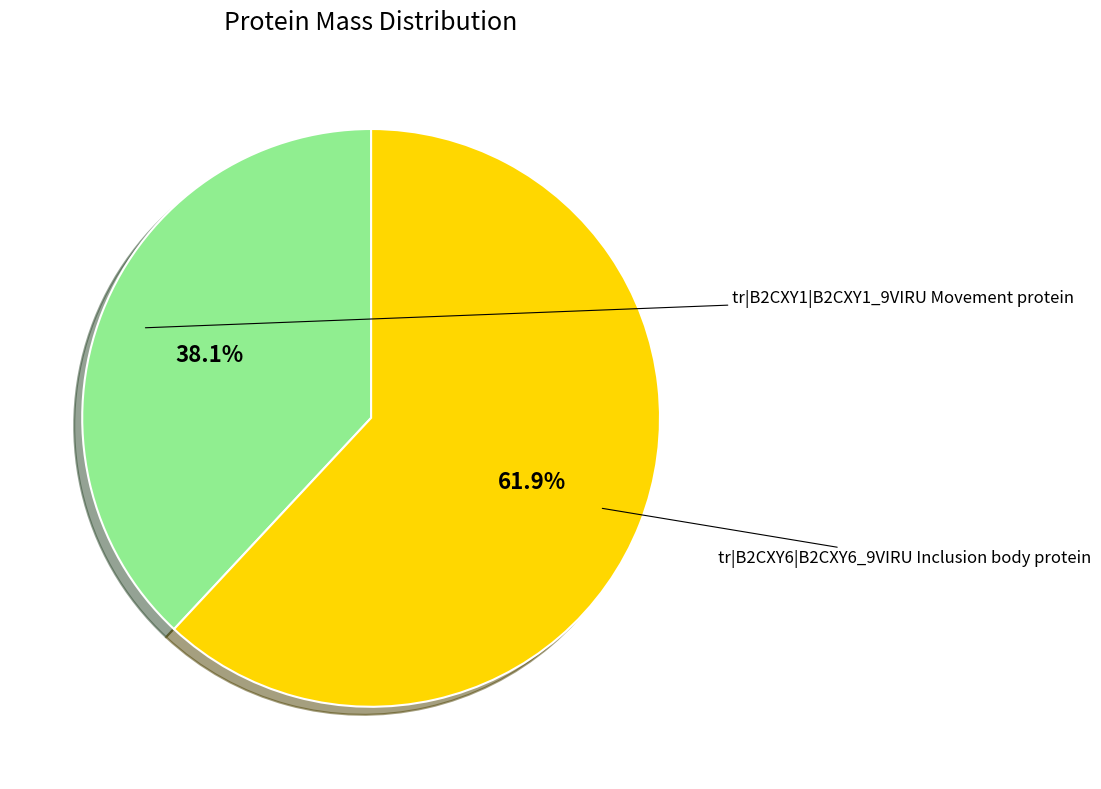

Is there any slice that represents more than half of the pie?

Yes